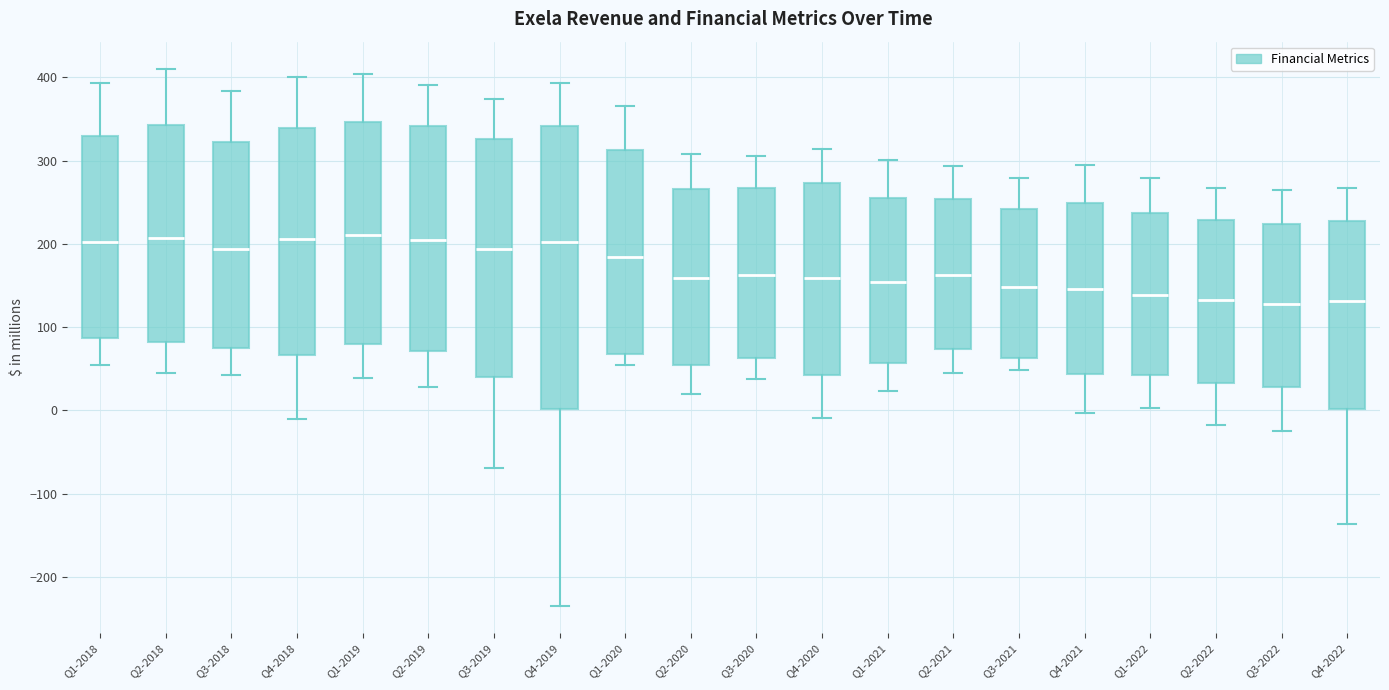

Reading left to right, transcribe this box plot: for each box, give where its median line is, the range the box spans, and where its two whiskers end, as read against the y-axis. The values are not printed on the chart, so give them approximately, as read against the axis.

Q1-2018: median 200, box 90 to 330, whiskers 50 to 390
Q2-2018: median 210, box 80 to 340, whiskers 50 to 410
Q3-2018: median 190, box 70 to 320, whiskers 40 to 380
Q4-2018: median 210, box 70 to 340, whiskers -10 to 400
Q1-2019: median 210, box 80 to 350, whiskers 40 to 400
Q2-2019: median 210, box 70 to 340, whiskers 30 to 390
Q3-2019: median 190, box 40 to 330, whiskers -70 to 370
Q4-2019: median 200, box 0 to 340, whiskers -230 to 390
Q1-2020: median 180, box 70 to 310, whiskers 50 to 370
Q2-2020: median 160, box 50 to 270, whiskers 20 to 310
Q3-2020: median 160, box 60 to 270, whiskers 40 to 310
Q4-2020: median 160, box 40 to 270, whiskers -10 to 310
Q1-2021: median 150, box 60 to 260, whiskers 20 to 300
Q2-2021: median 160, box 70 to 250, whiskers 40 to 290
Q3-2021: median 150, box 60 to 240, whiskers 50 to 280
Q4-2021: median 150, box 40 to 250, whiskers 0 to 290
Q1-2022: median 140, box 40 to 240, whiskers 0 to 280
Q2-2022: median 130, box 30 to 230, whiskers -20 to 270
Q3-2022: median 130, box 30 to 220, whiskers -20 to 260
Q4-2022: median 130, box 0 to 230, whiskers -140 to 270